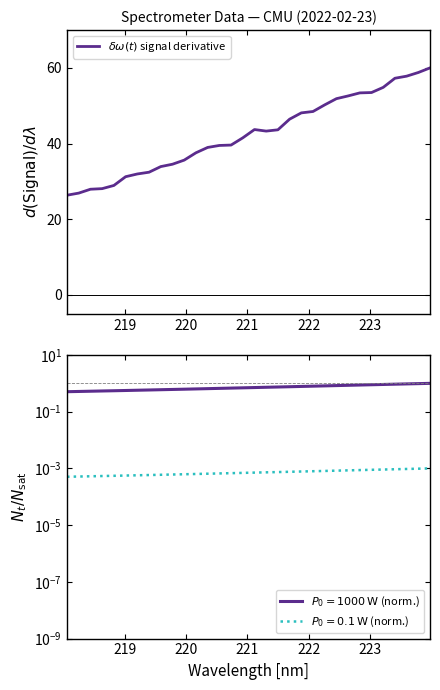

Is it true that the value at 24 is 22.9?

False